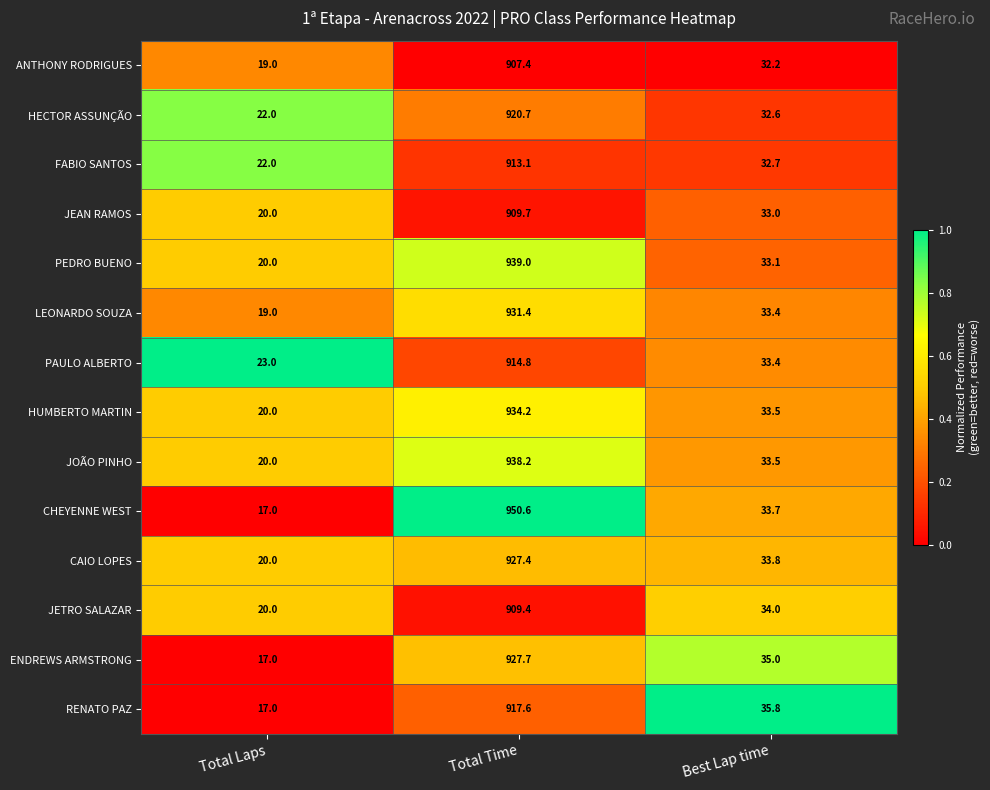

What is the total value across all series at Total Laps?

276.0